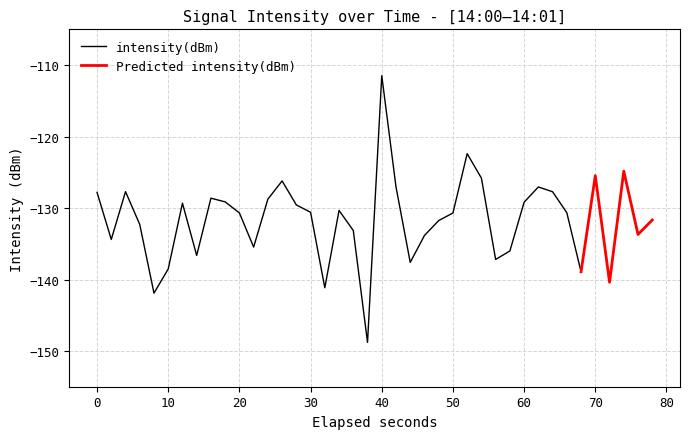

How many categories are shown in the chart?

40